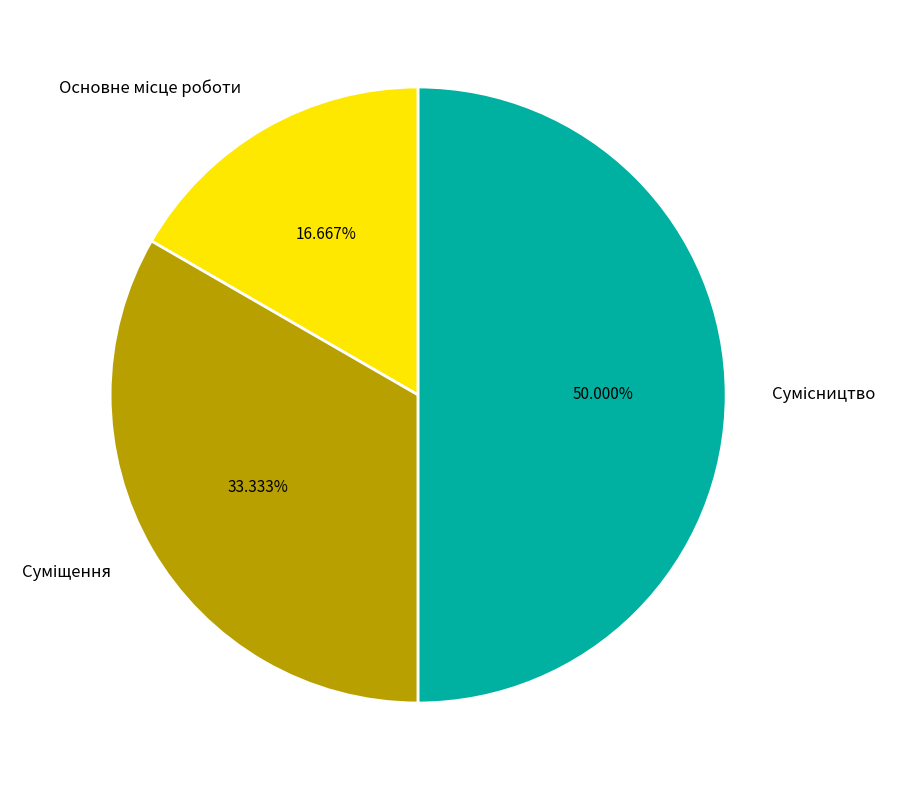

To the nearest percent, what percentage of the pie is Сумісництво?

50%